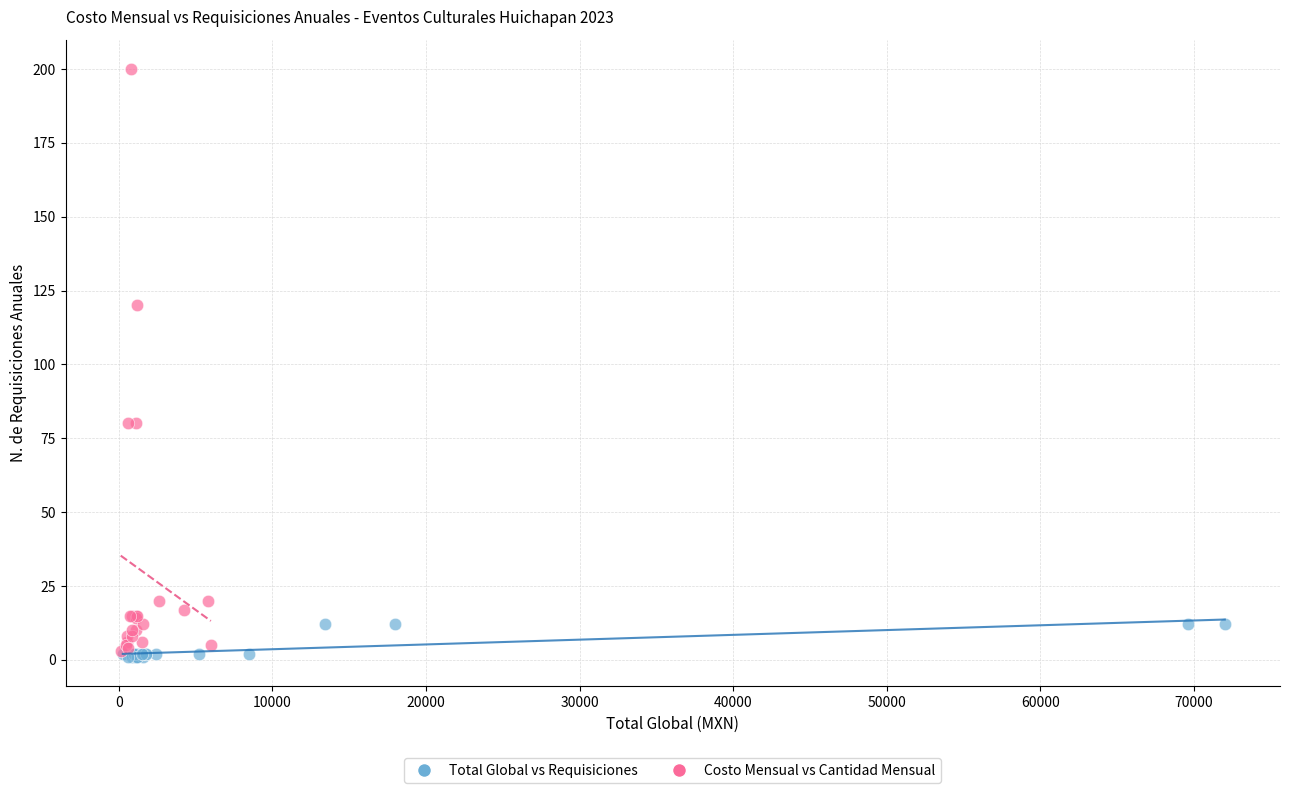

What are all the series names shown in the legend?

Total Global vs Requisiciones, Costo Mensual vs Cantidad Mensual